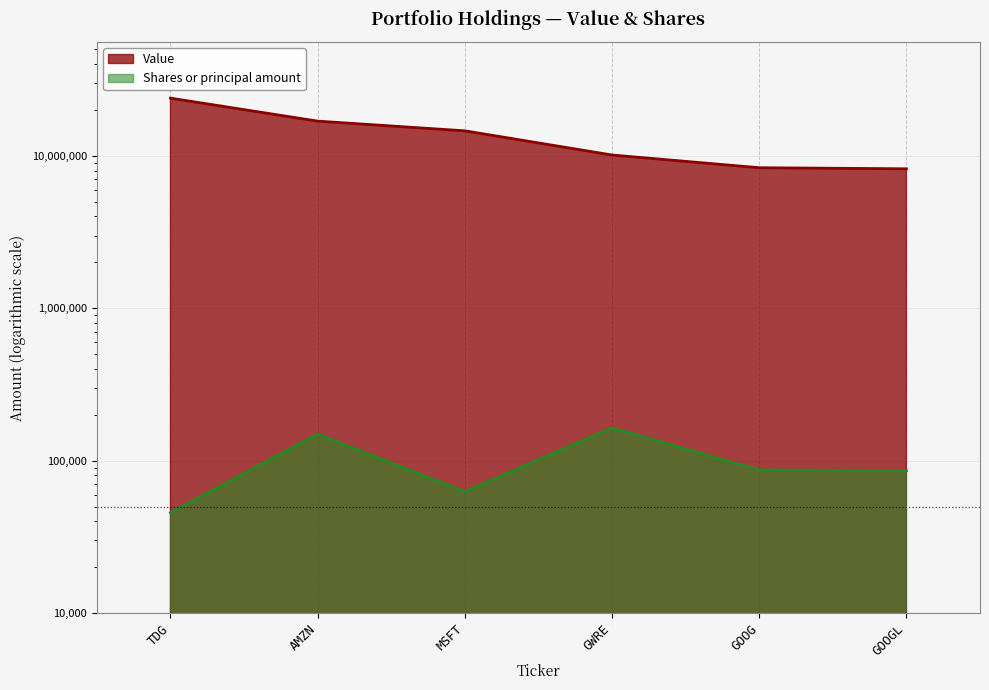

What is the average value of the Value series?

13678667